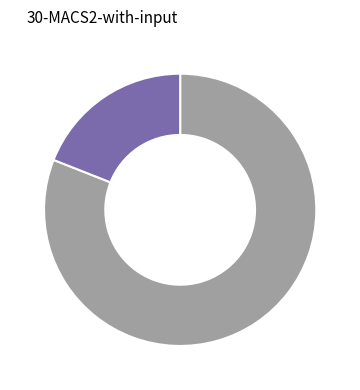

How many segments does this pie chart have?

2